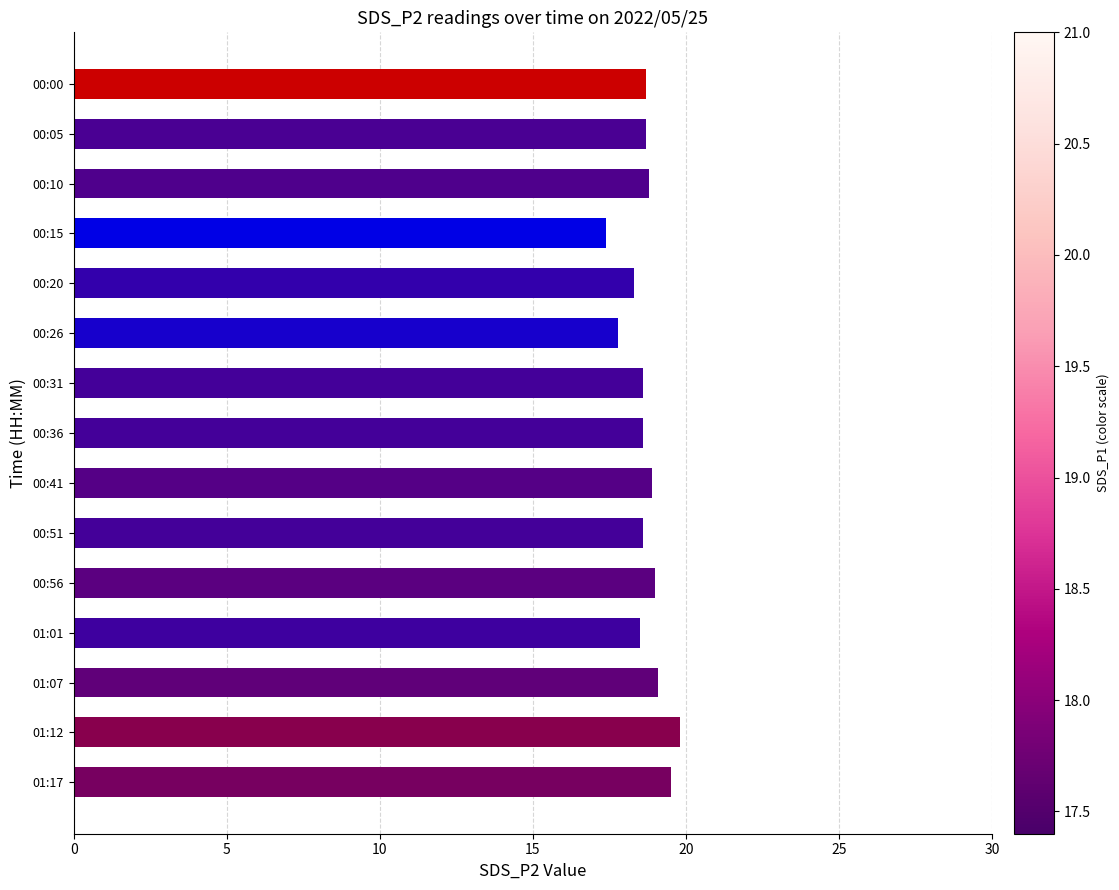

What is the label of the 10th bar from the bottom?

00:26